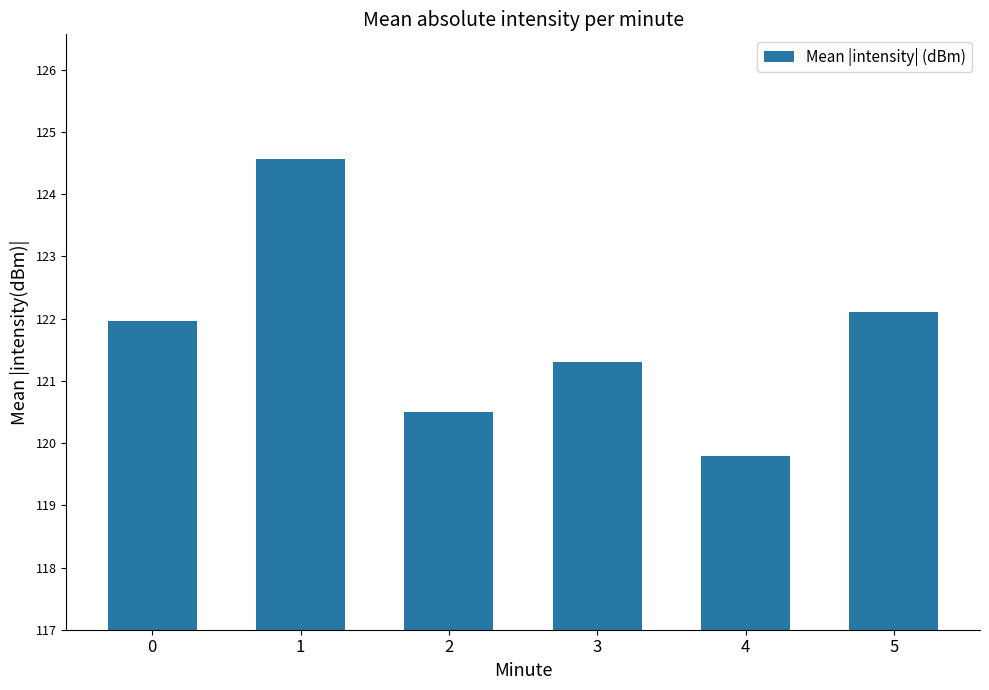

What is the maximum value shown in the chart?

124.6